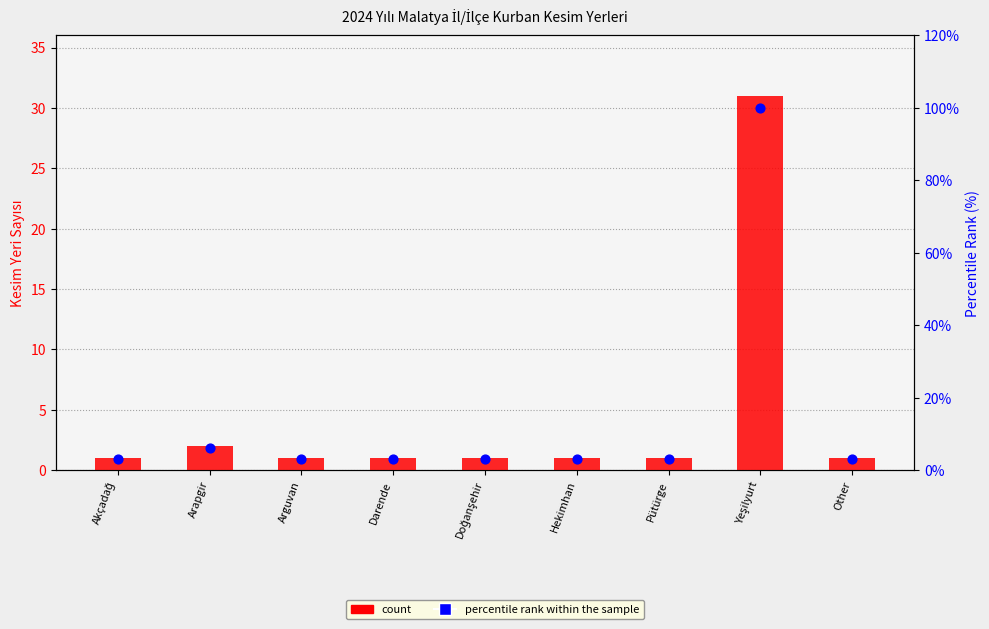

Is the value of count at Akçadağ greater than the value of percentile rank within the sample at Darende?

No